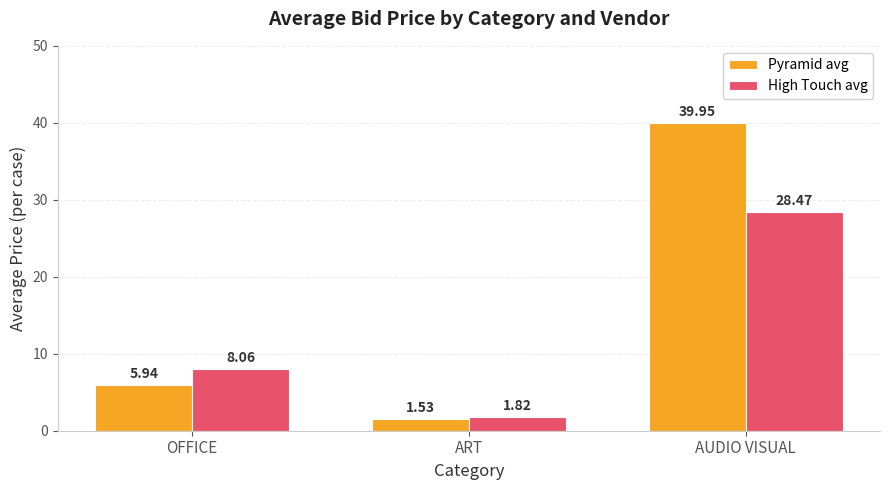

Which category has the lowest value in the High Touch avg series?

ART